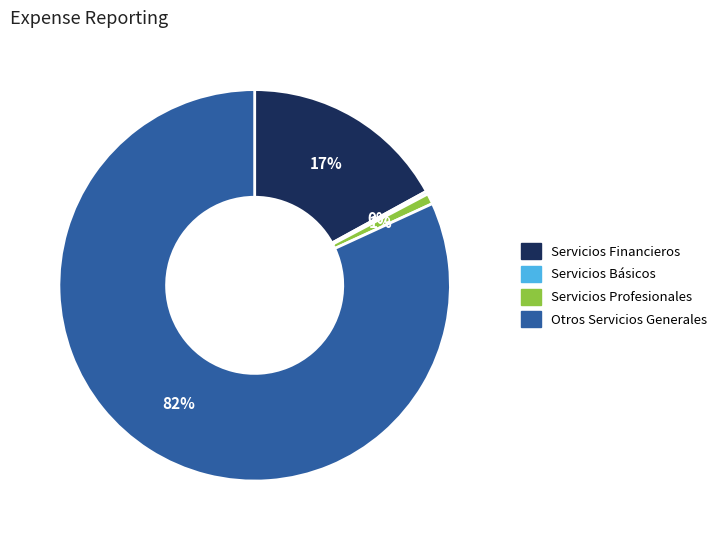

To the nearest percent, what is the difference between the largest and smallest slice percentages?

82%